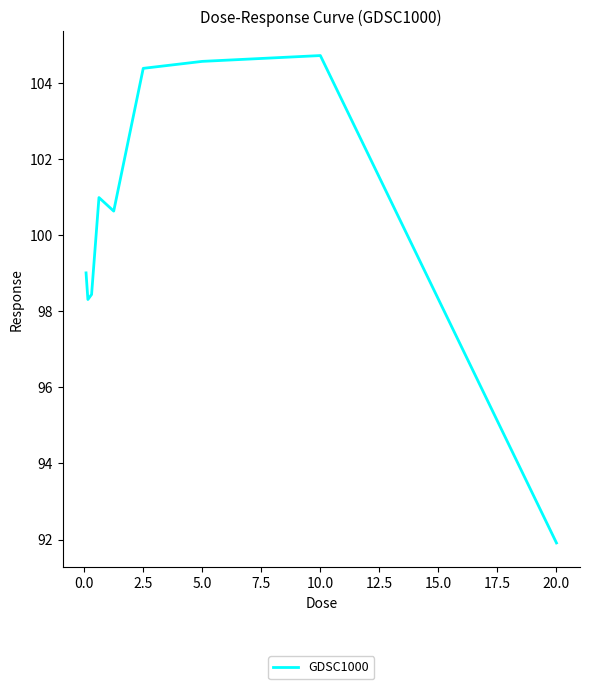

What is the maximum value shown in the chart?

104.7